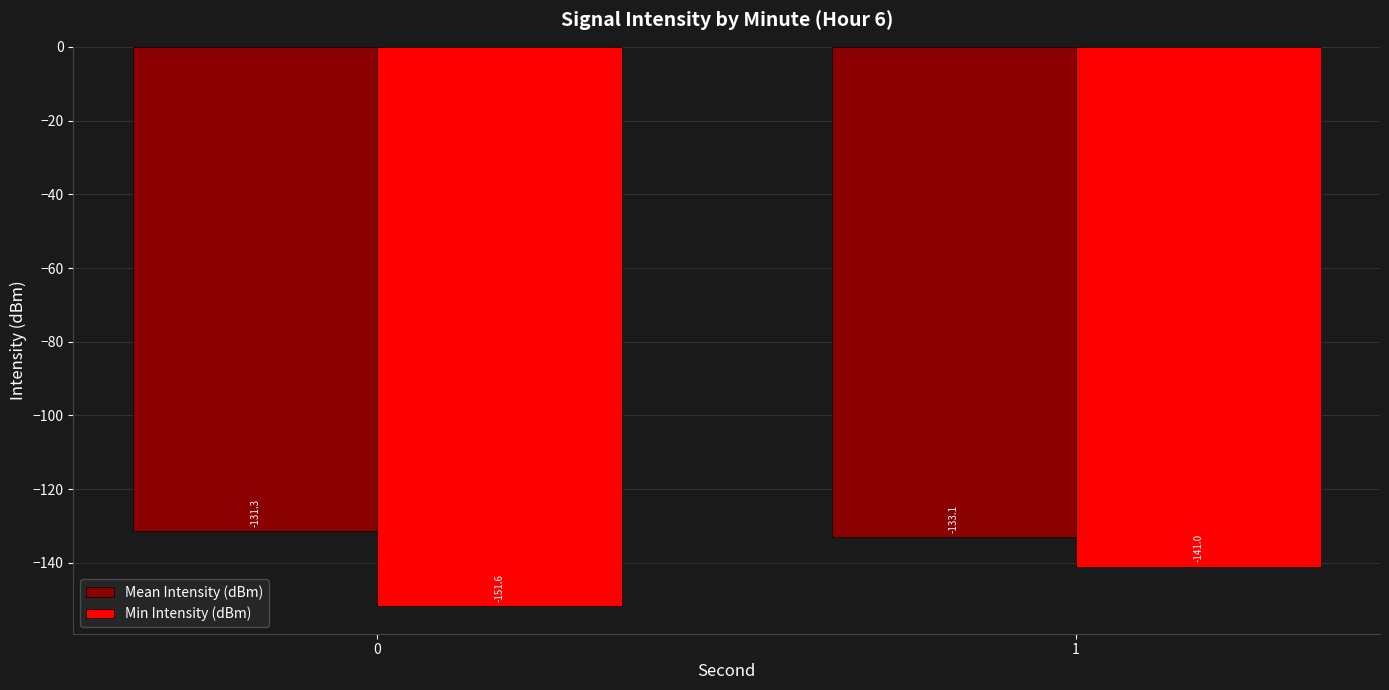

What is the difference between the highest and lowest values at 0?

20.3